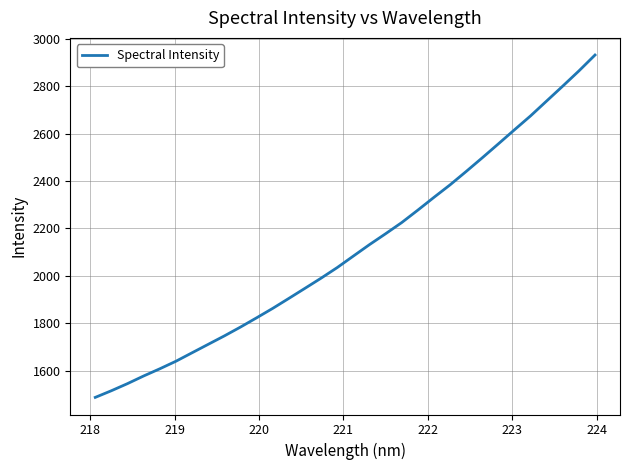

What is the difference between the maximum and minimum values?

1444.3